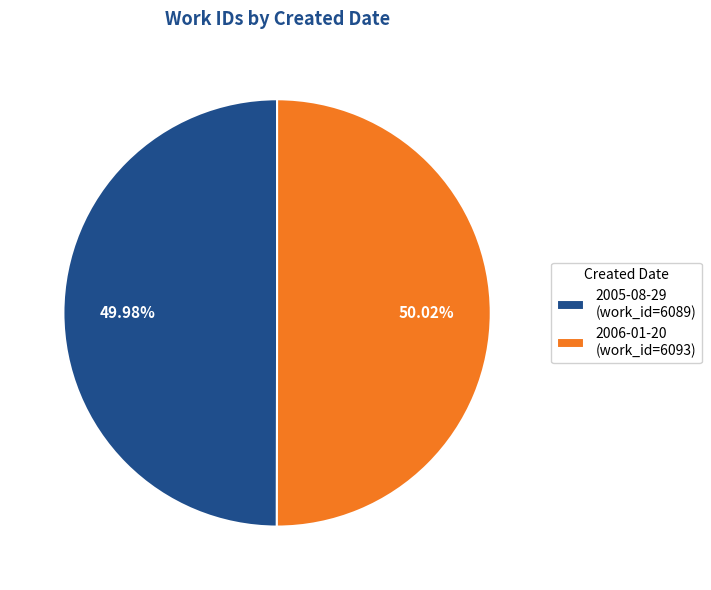

Approximately how many times larger is the value at 2006-01-20 (work_id=6093) compared to 2005-08-29 (work_id=6089)?

1.0